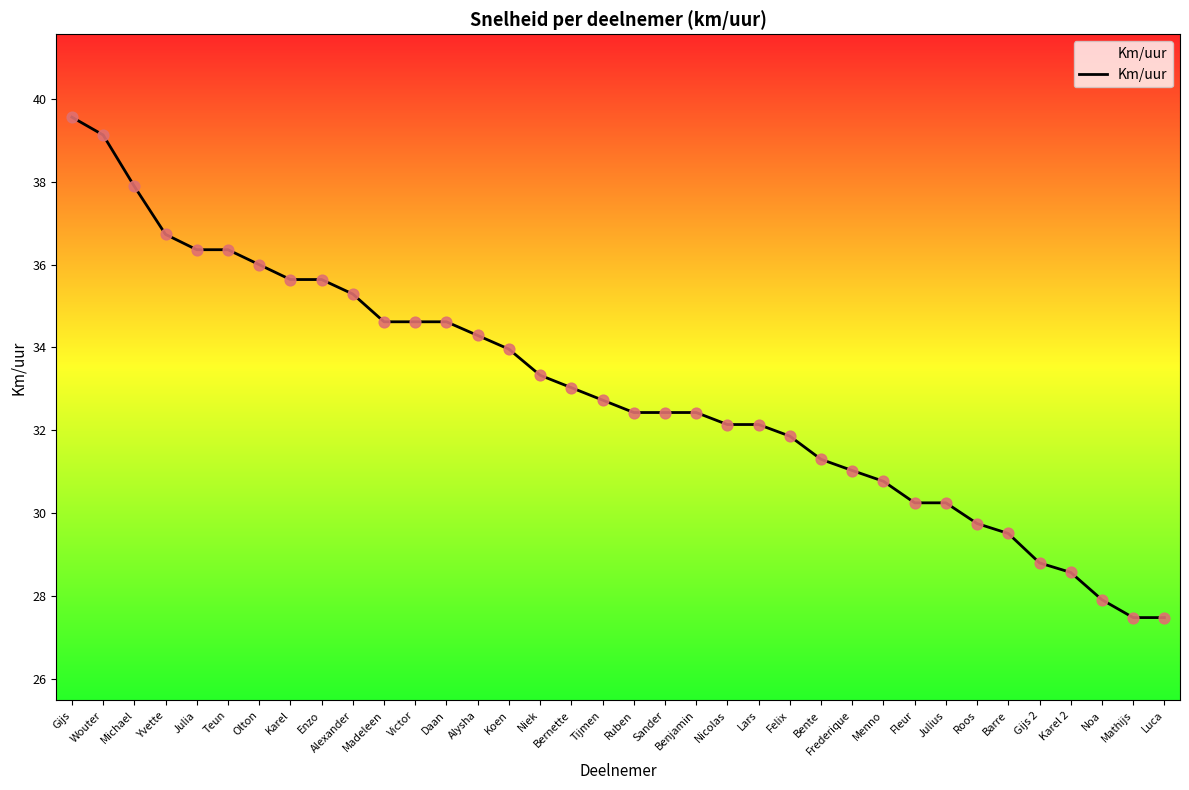

Approximately how many times larger is the value at Koen compared to Julia?

0.9